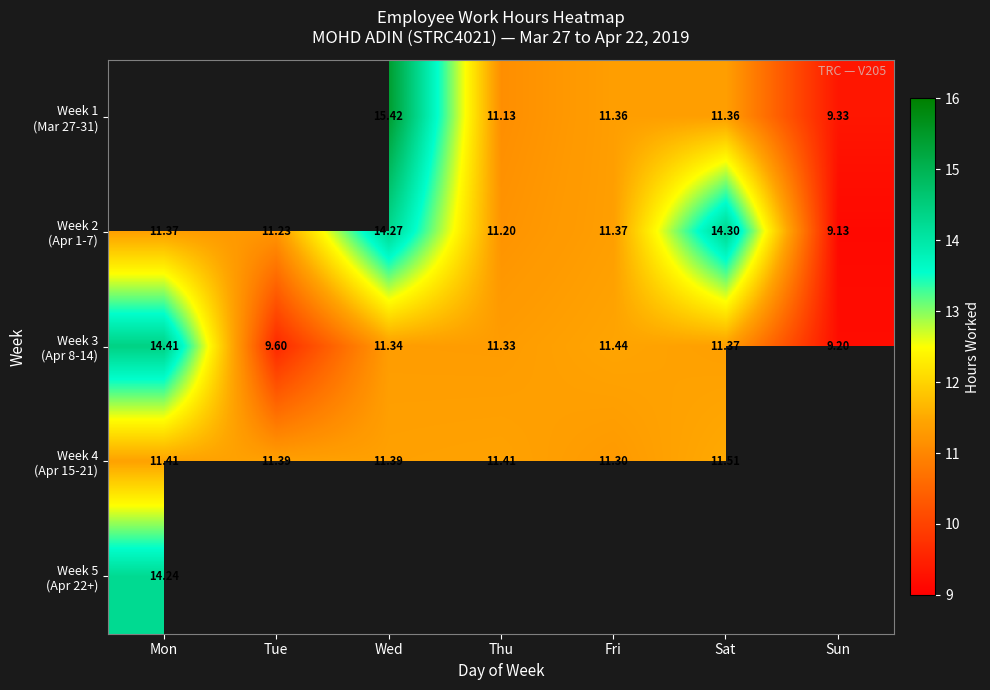

Is it true that Week 3 (Apr 8-14) equals 9.2 at Sun?

True